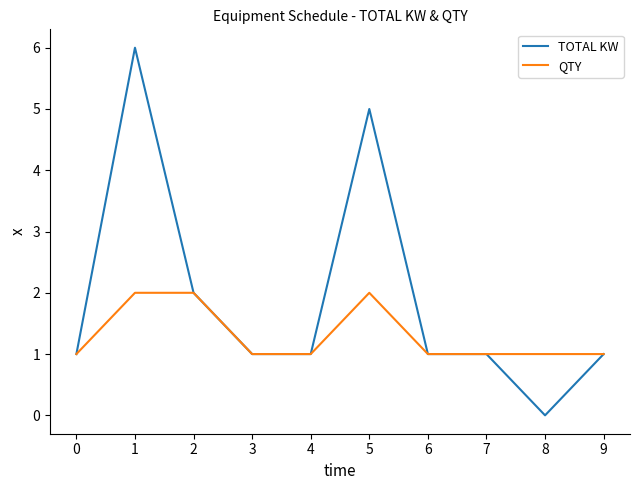

Which series changed the most between 0 and 8?

TOTAL KW